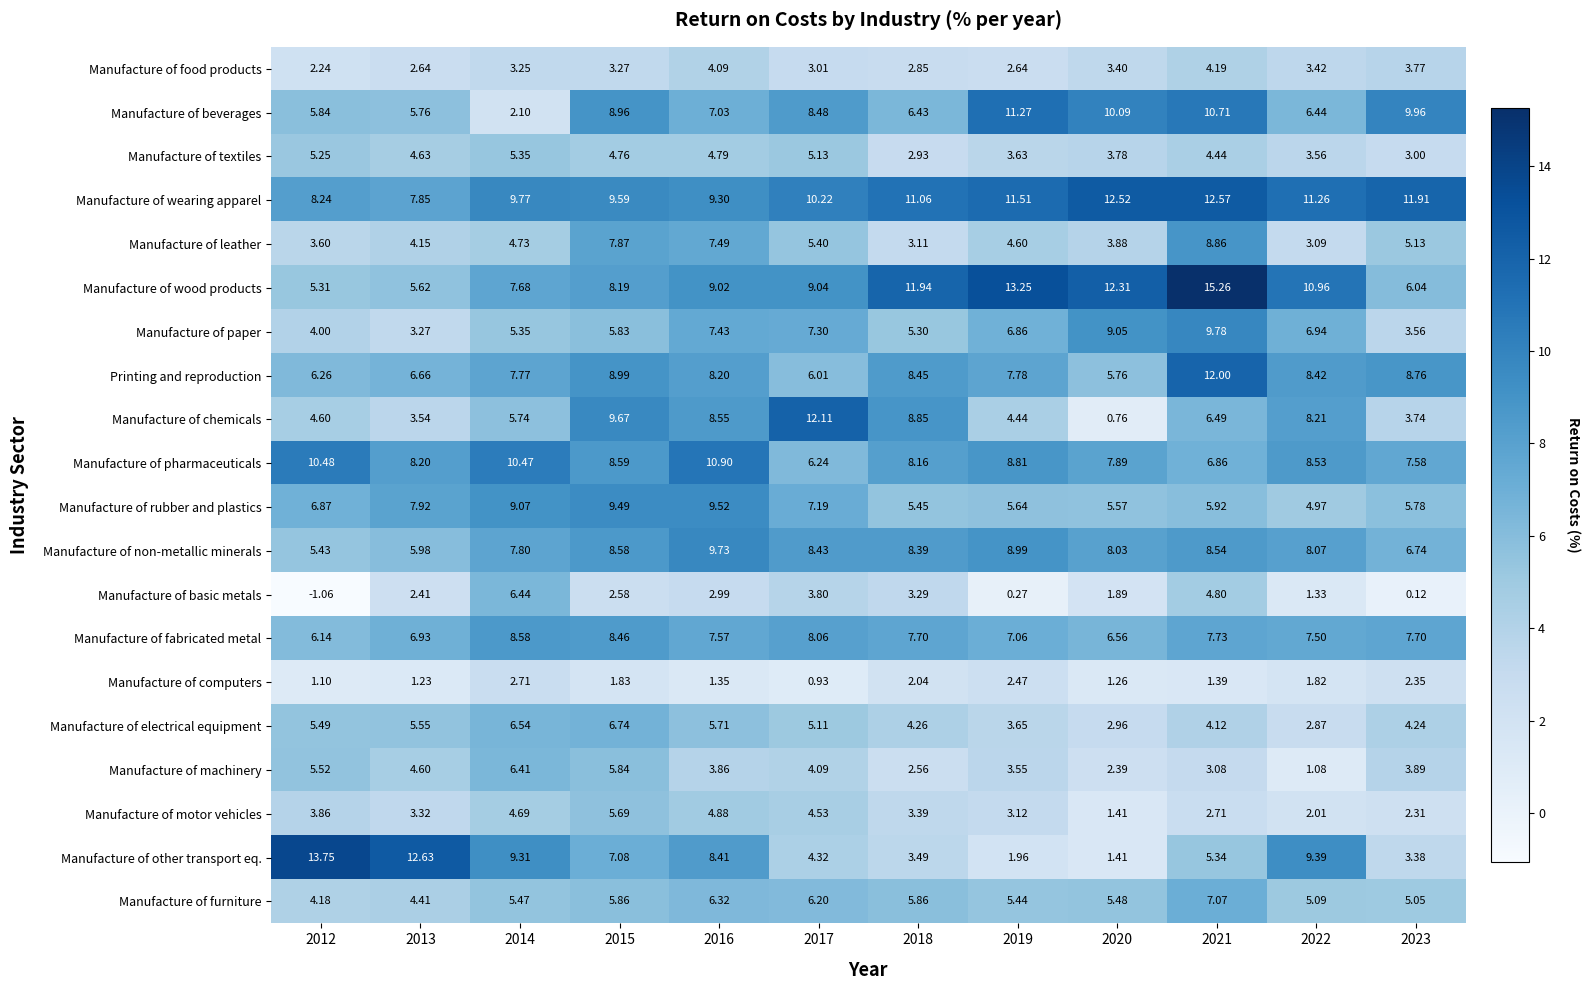

How many series are shown in this chart?

20